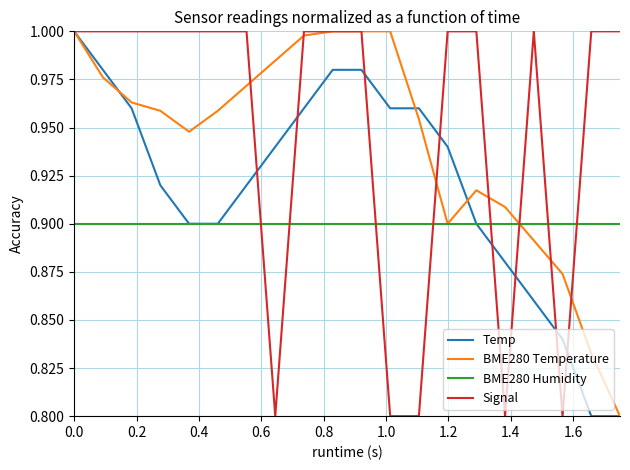

After their last crossing, which series has the higher values: BME280 Humidity or Signal?

Signal